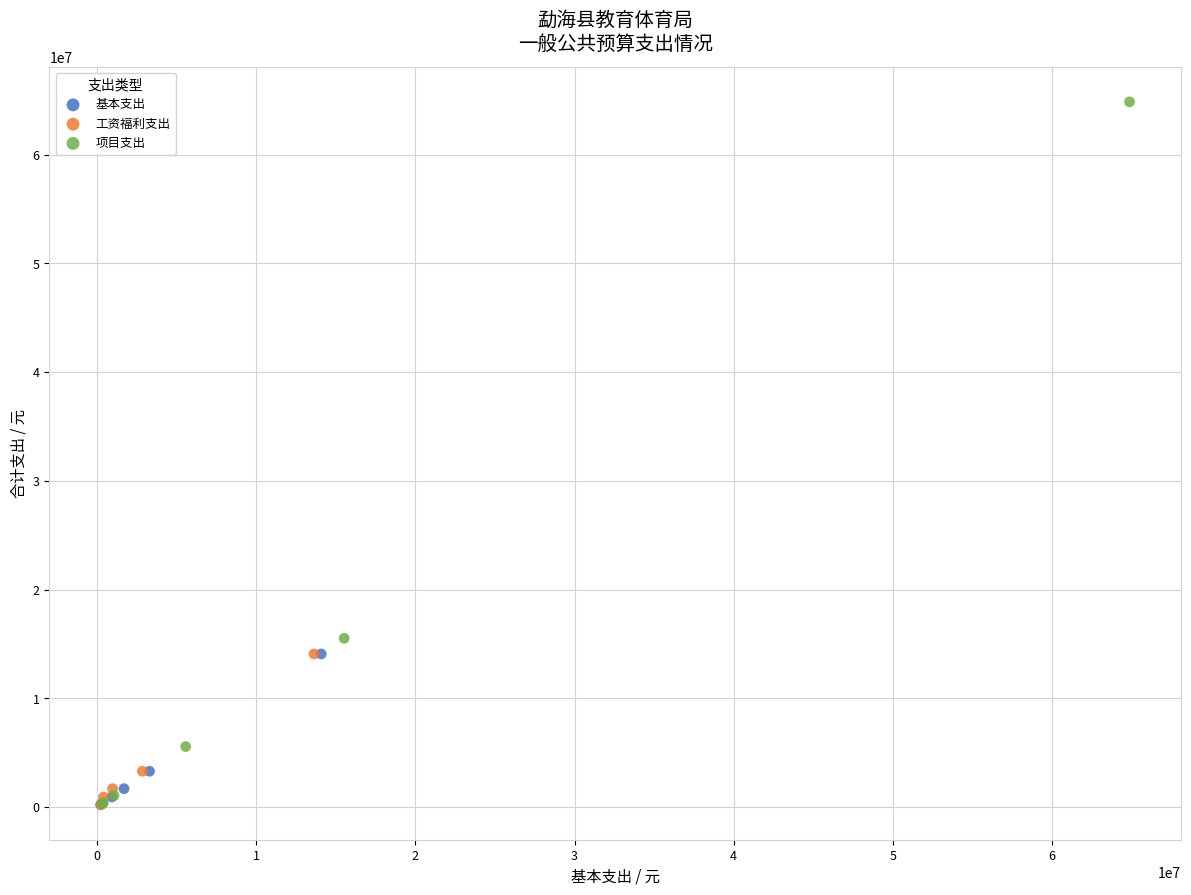

Which series has the largest Y range (max minus min)?

项目支出